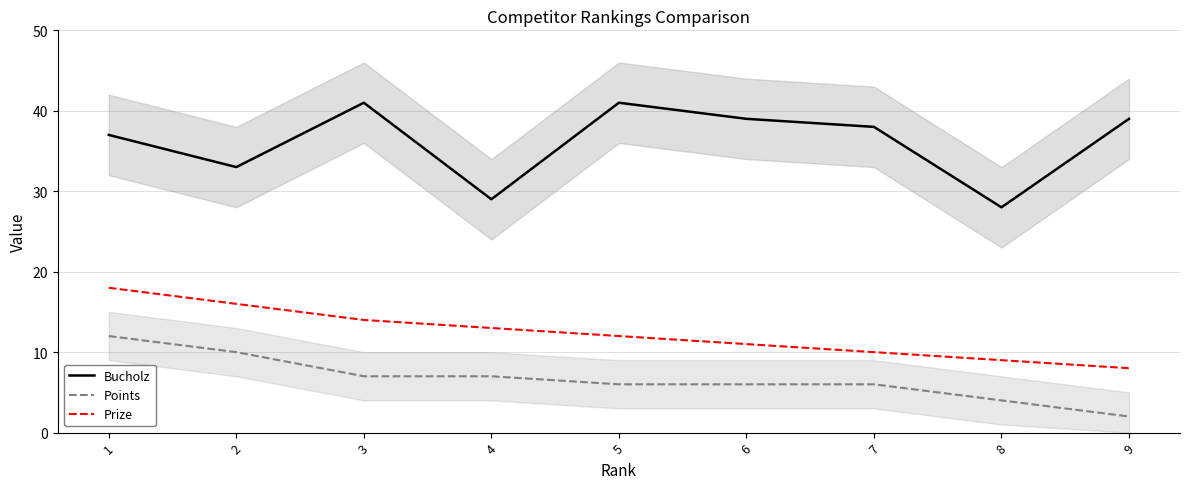

Reading right to left, list all the values displayed in this chart.

Bucholz: 39	28	38	39	41	29	41	33	37
Points: 2	4	6	6	6	7	7	10	12
Prize: 8	9	10	11	12	13	14	16	18